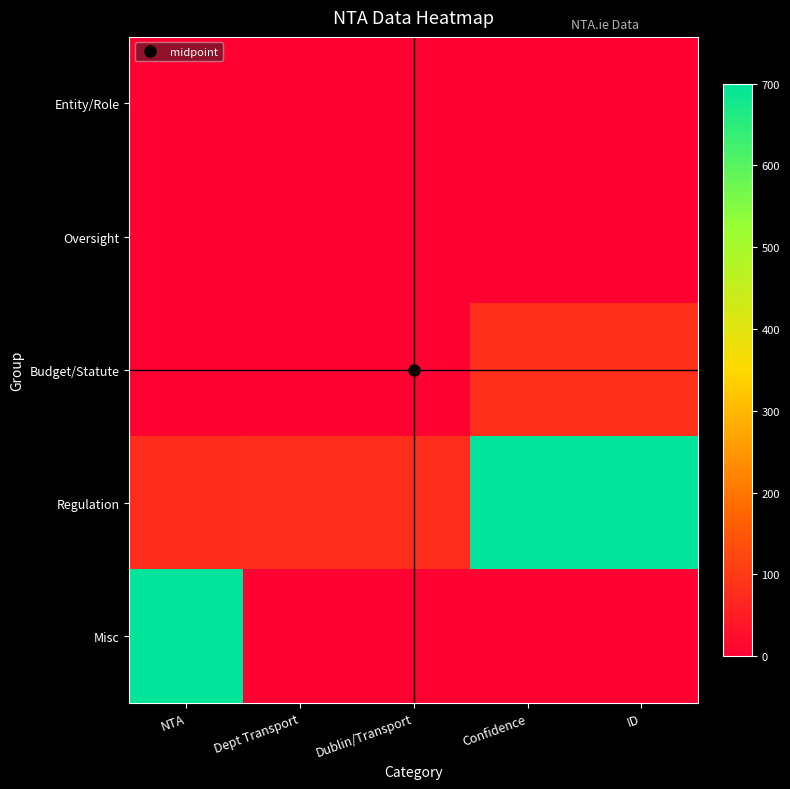

Reading left to right, what are all the values shown in this chart?

Entity/Role: NTA=5	Dept Transport=5	Dublin/Transport=5	Confidence=5	ID=5
Oversight: NTA=5	Dept Transport=5	Dublin/Transport=5	Confidence=5	ID=5
Budget/Statute: NTA=5	Dept Transport=5	Dublin/Transport=5	Confidence=83	ID=82
Regulation: NTA=77	Dept Transport=78	Dublin/Transport=79	Confidence=700	ID=700
Misc: NTA=700	Dept Transport=5	Dublin/Transport=5	Confidence=5	ID=5